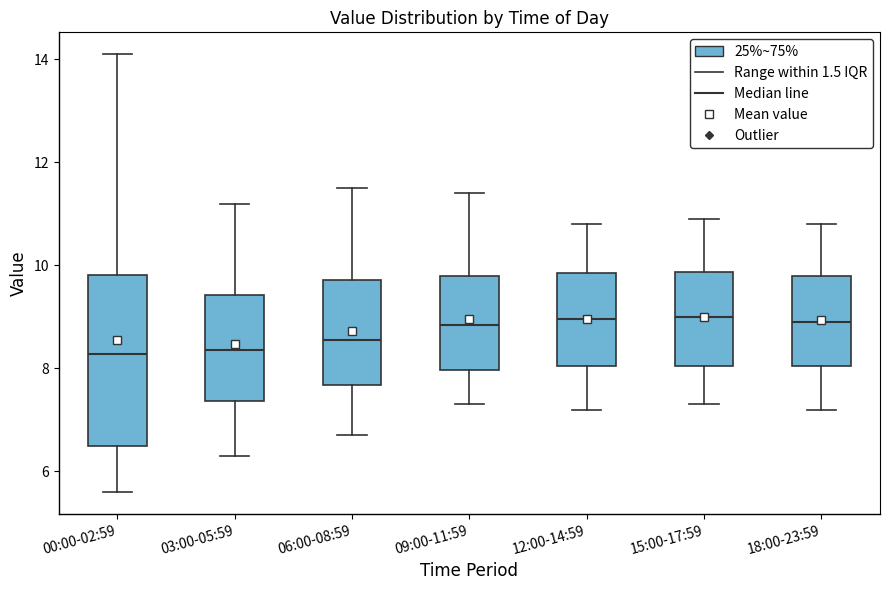

Which box is the tallest, from its lower edge to its upper edge?

00:00-02:59